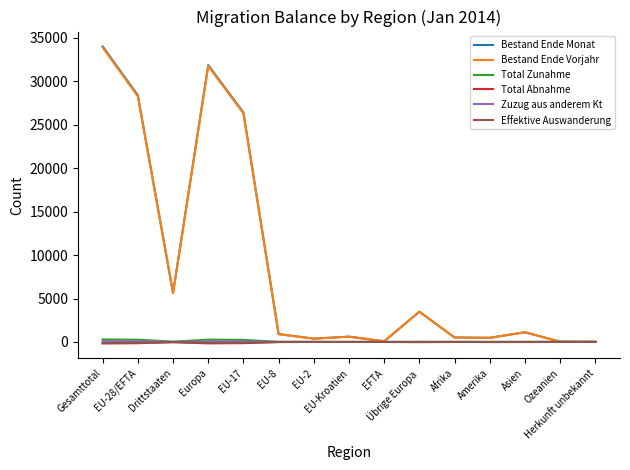

Which series has the widest spread of values?

Bestand Ende Monat